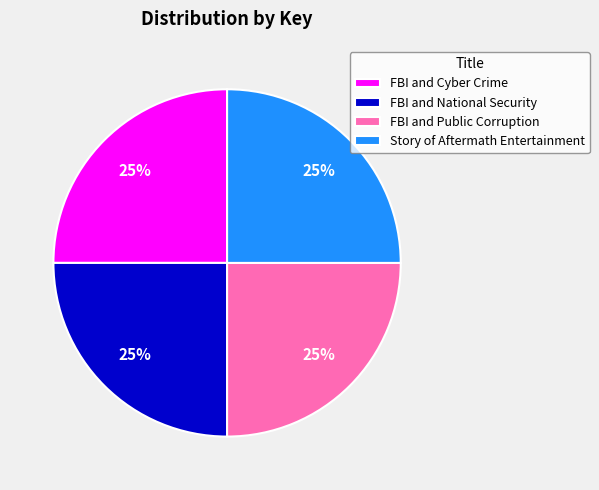

The FBI and National Security slice represents 25% of the pie. True or false?

True